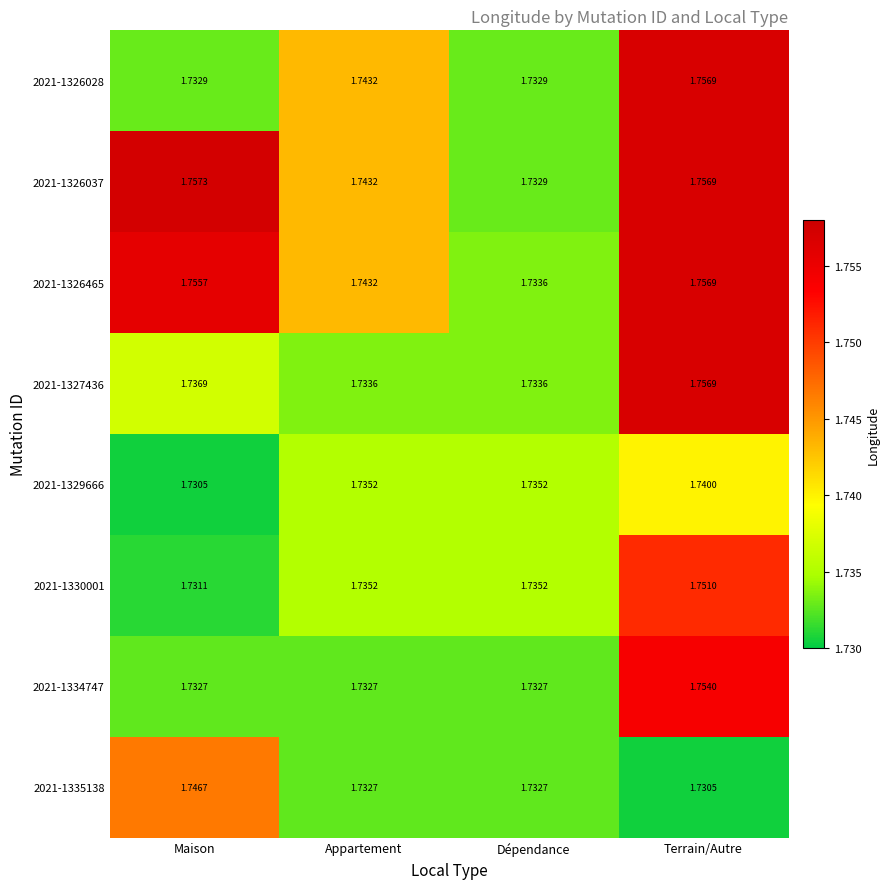

How many categories are shown in the chart?

4